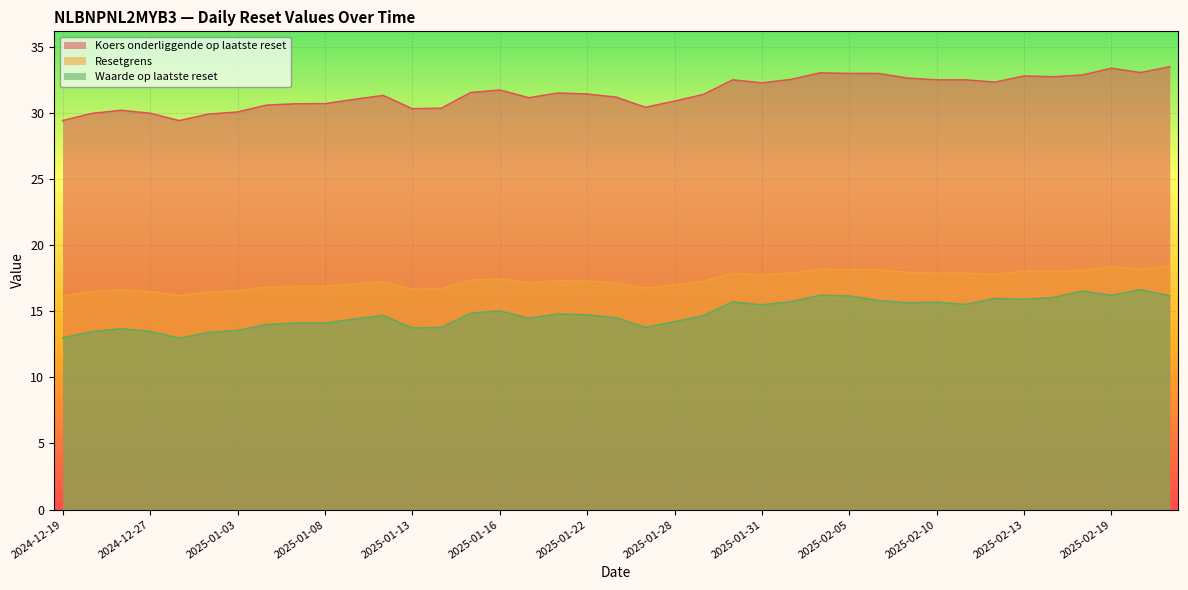

At how many categories does at least one series exceed 30?

34